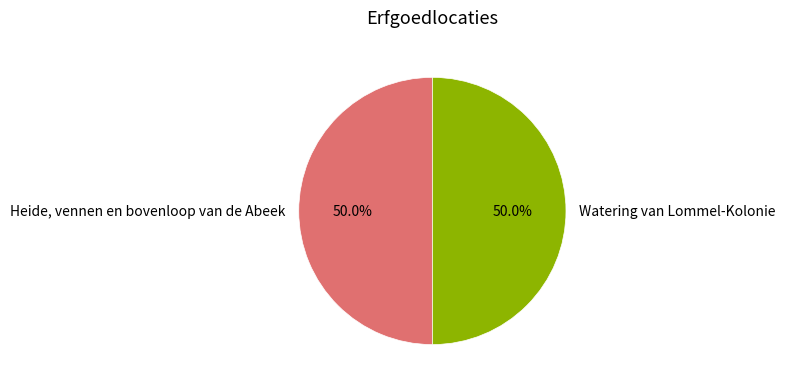

Approximately how many times larger is the value at Watering van Lommel-Kolonie compared to Heide, vennen en bovenloop van de Abeek?

1.0